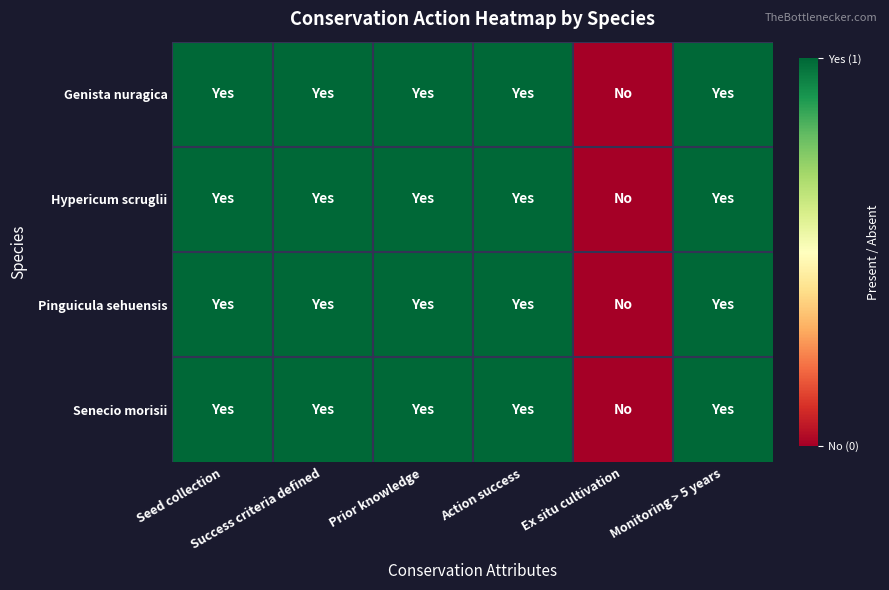

Reading left to right, transcribe all the data shown in this chart.

Genista nuragica: Seed collection=1	Success criteria defined=1	Prior knowledge=1	Action success=1	Ex situ cultivation=0	Monitoring > 5 years=1
Hypericum scruglii: Seed collection=1	Success criteria defined=1	Prior knowledge=1	Action success=1	Ex situ cultivation=0	Monitoring > 5 years=1
Pinguicula sehuensis: Seed collection=1	Success criteria defined=1	Prior knowledge=1	Action success=1	Ex situ cultivation=0	Monitoring > 5 years=1
Senecio morisii: Seed collection=1	Success criteria defined=1	Prior knowledge=1	Action success=1	Ex situ cultivation=0	Monitoring > 5 years=1